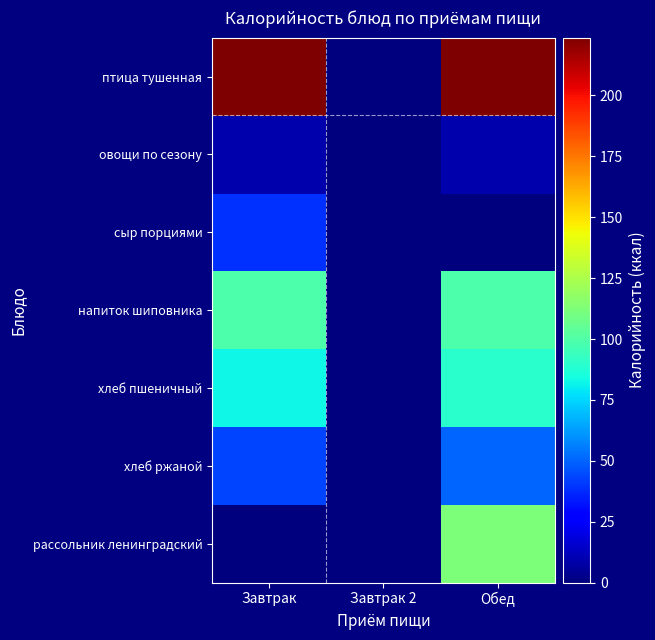

Reading left to right, transcribe all the data shown in this chart.

птица тушенная: Завтрак=223.8	Завтрак 2=0.0	Обед=223.8
овощи по сезону: Завтрак=9.0	Завтрак 2=0.0	Обед=9.0
сыр порциями: Завтрак=38.7	Завтрак 2=0.0	Обед=0.0
напиток шиповника: Завтрак=99.1	Завтрак 2=0.0	Обед=99.1
хлеб пшеничный: Завтрак=82.2	Завтрак 2=0.0	Обед=89.6
хлеб ржаной: Завтрак=43.5	Завтрак 2=0.0	Обед=50.6
рассольник ленинградский: Завтрак=0.0	Завтрак 2=0.0	Обед=112.5